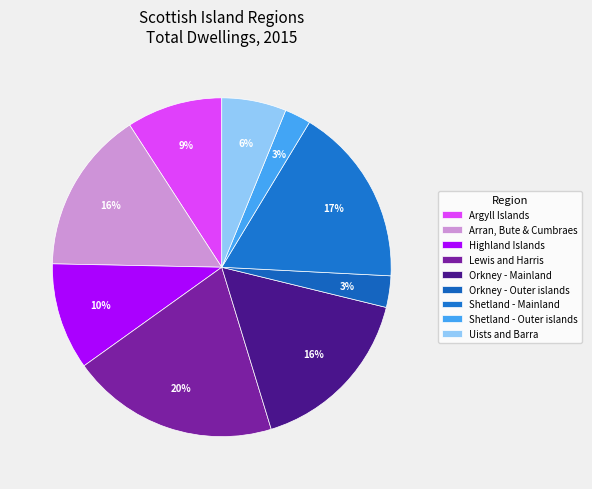

Does Shetland - Mainland account for over 50% of the chart?

No